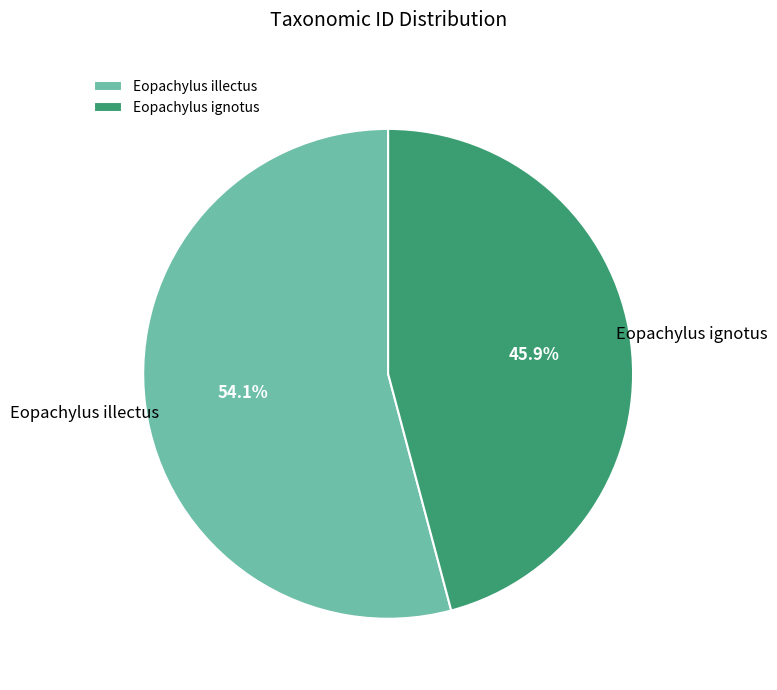

Which category has the biggest portion of the pie?

Eopachylus illectus